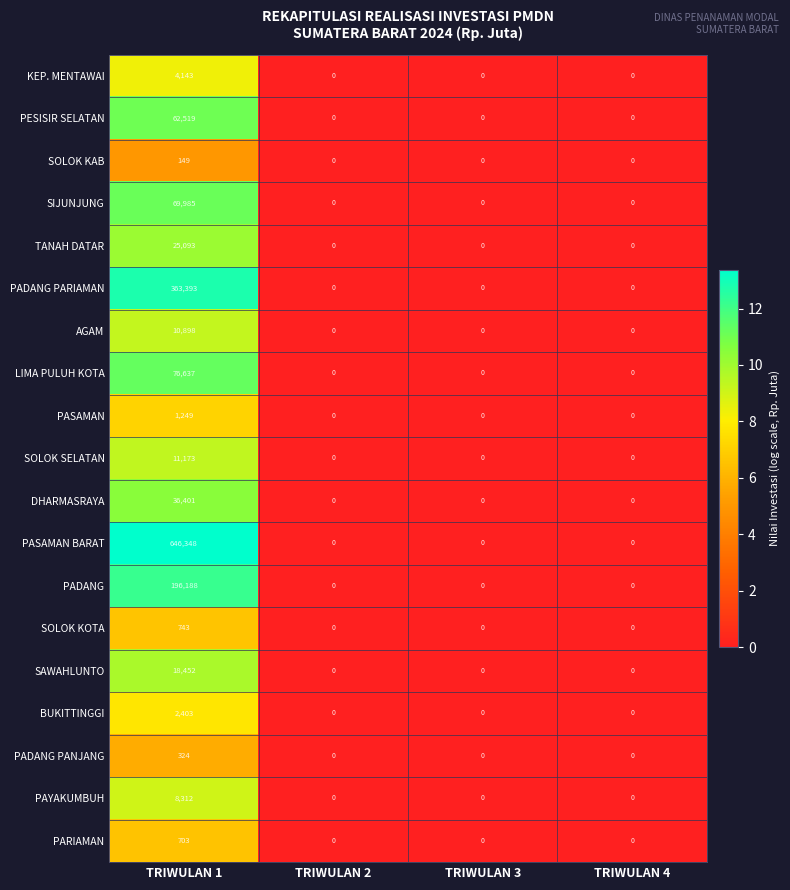

Which series has the widest spread of values?

PASAMAN BARAT